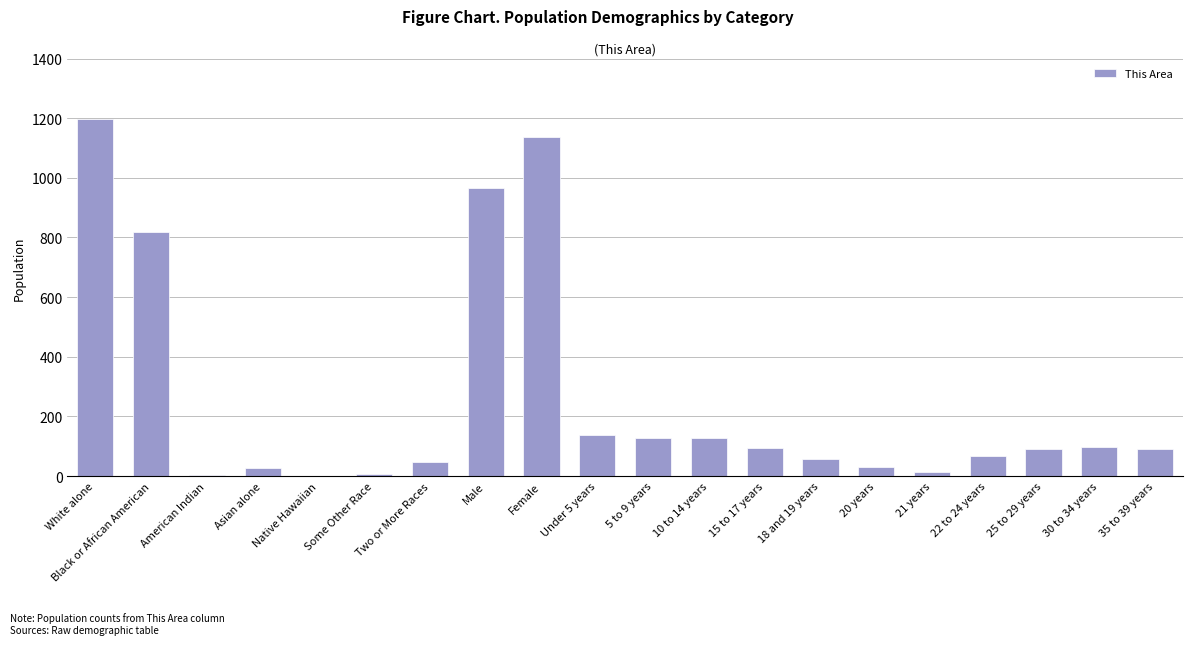

What is the sum of all values?

5137